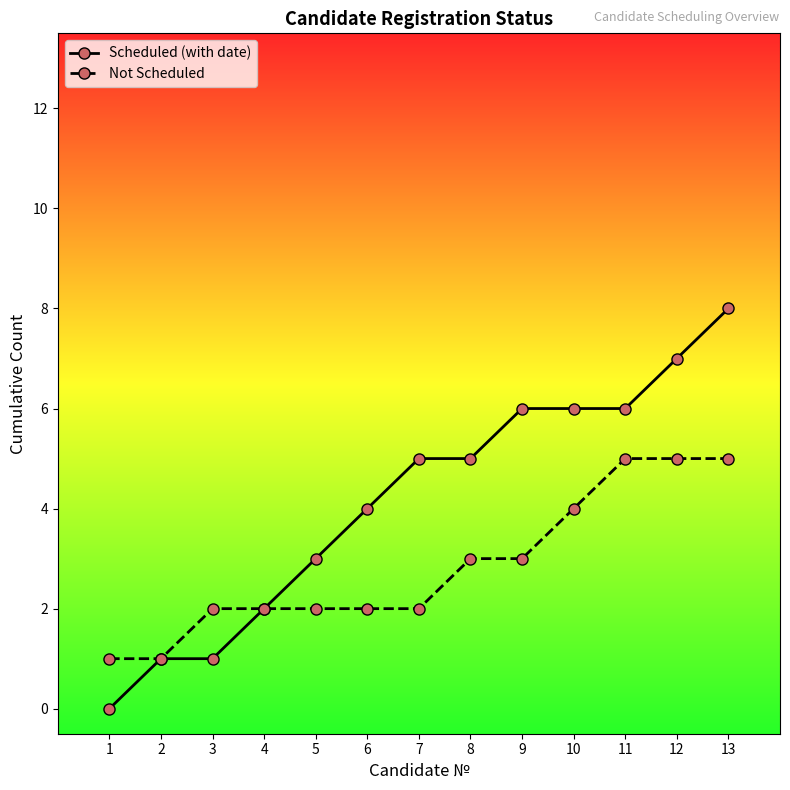

What is the maximum value shown in the chart?

8